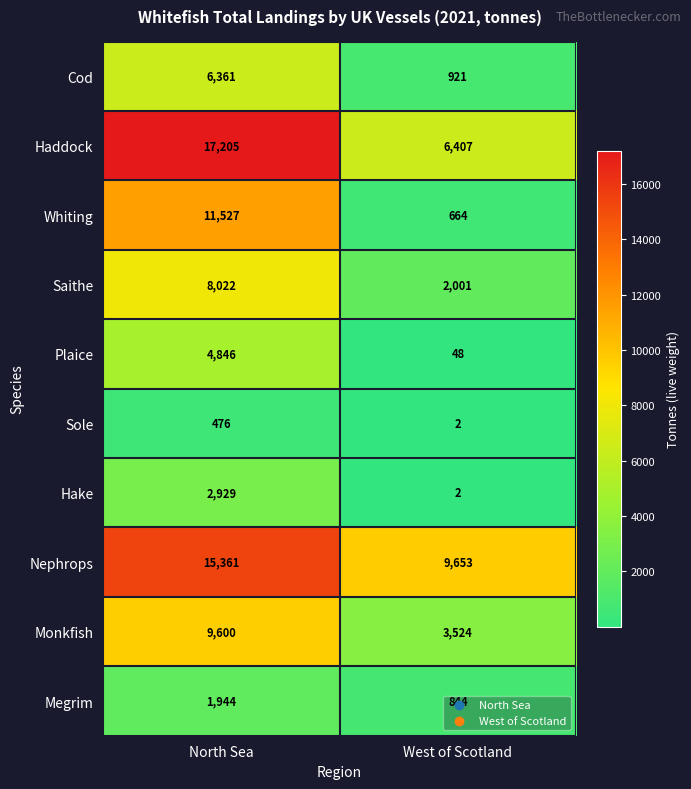

What is the spread (max minus min) of values at North Sea?

16729